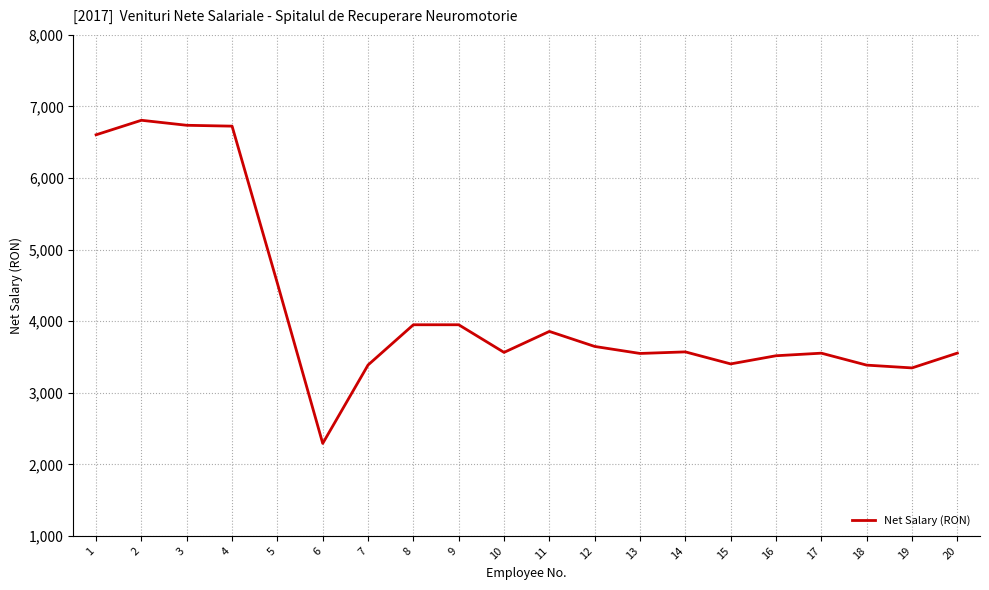

Does the chart have visible grid lines?

Yes